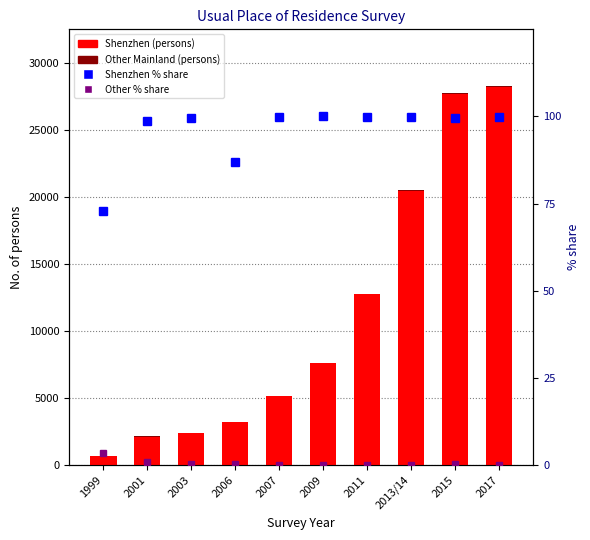

Where is Other Mainland nearest to the value 50?

1999